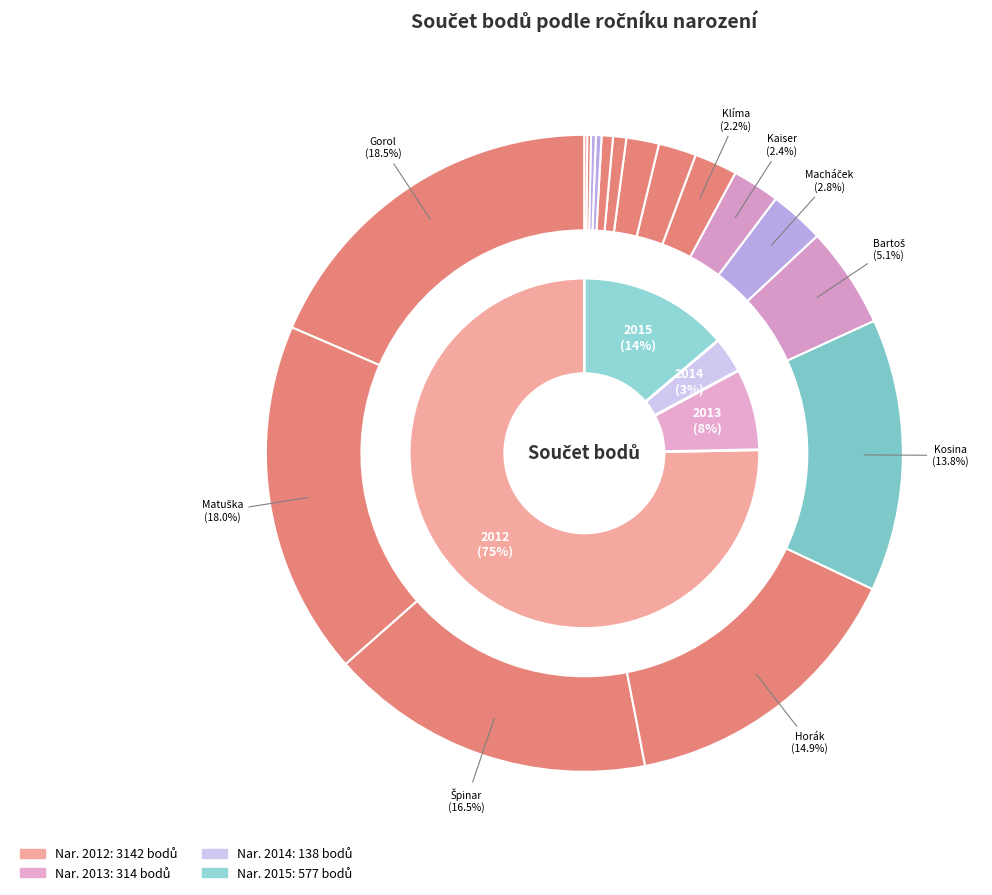

Is it true that Bartoš Dominik is 1% of the pie?

False